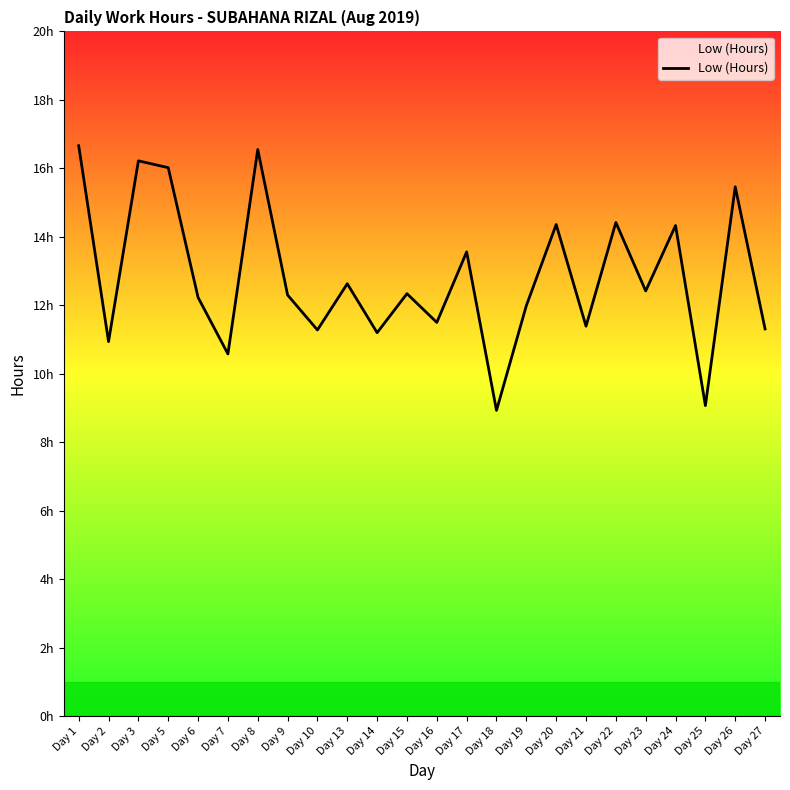

The value at Day 21 is 11.4. True or false?

True